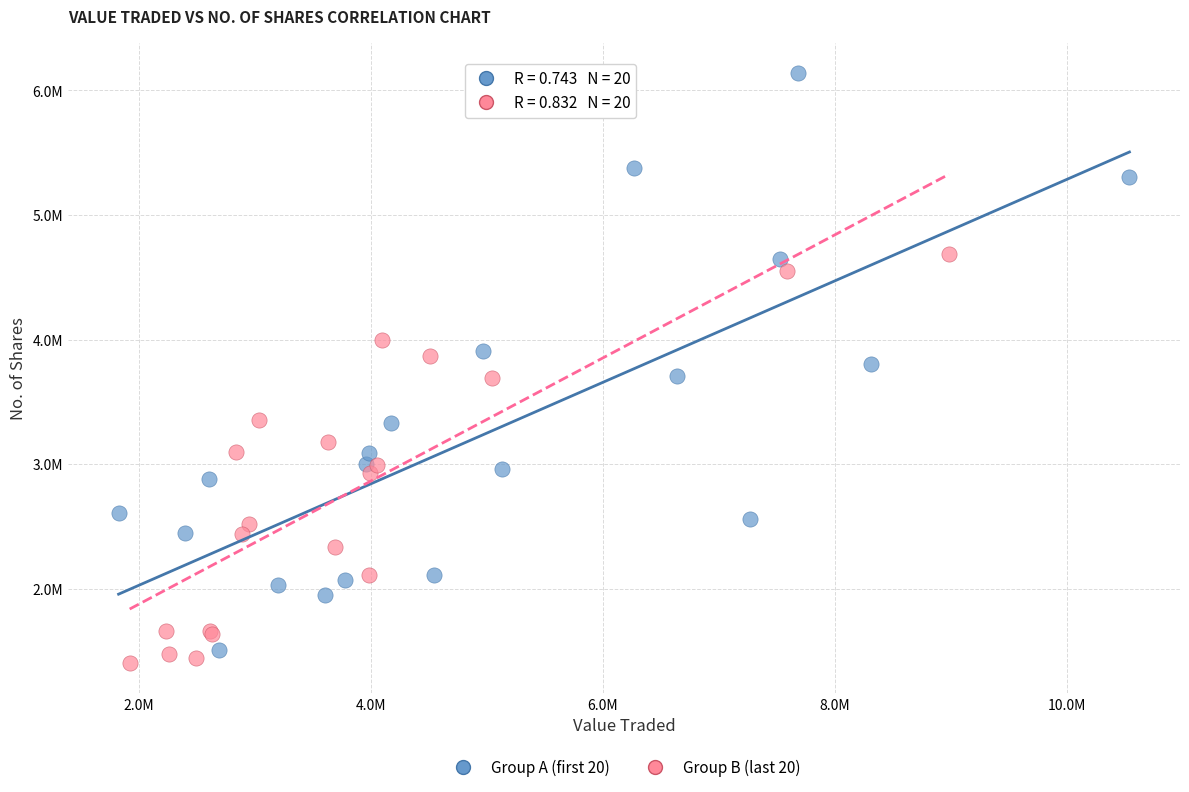

Which series contains the highest Y value?

Group A (first 20)